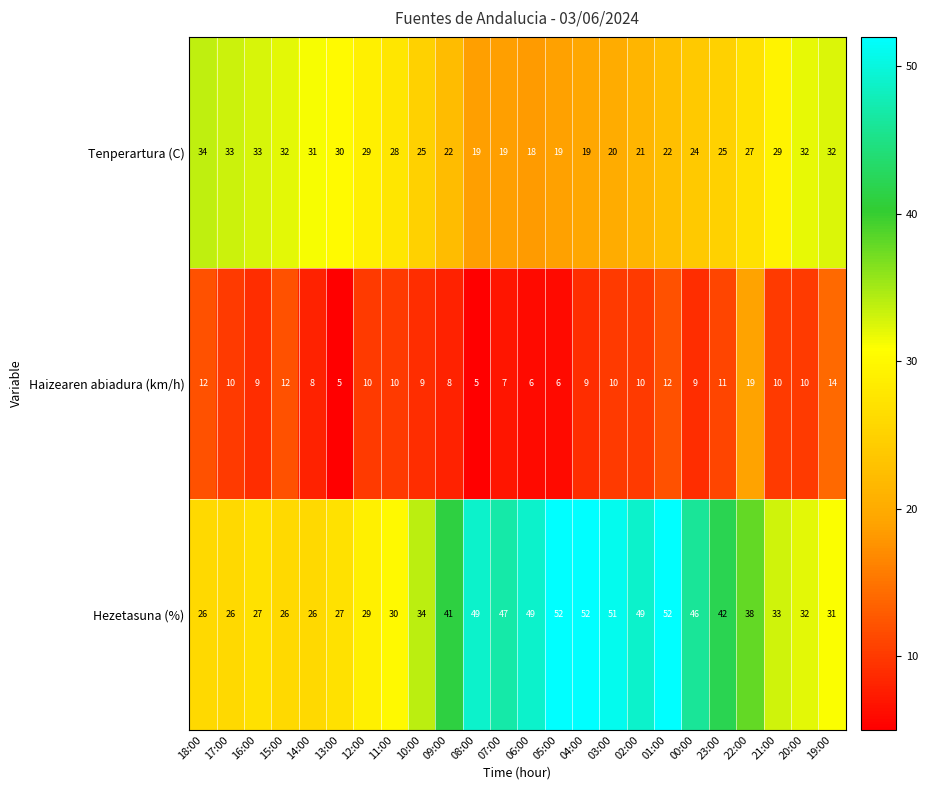

At which label does Tenperartura (C) reach its minimum?

06:00